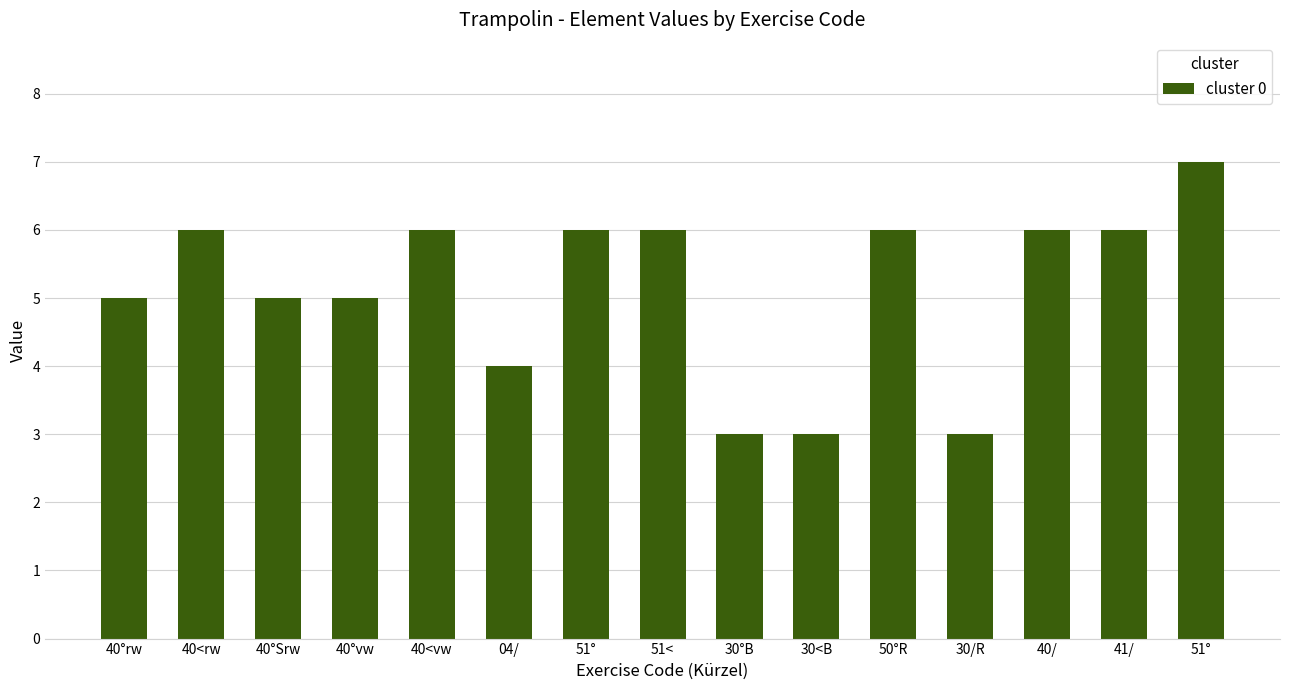

How many data points does each series have?

15